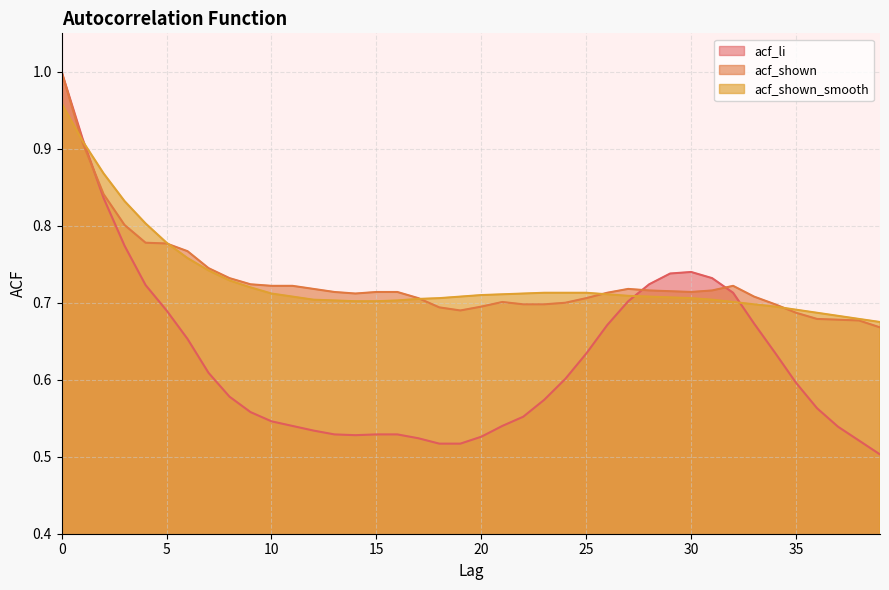

Reading left to right, extract all data points from this chart.

acf_li: 0=1.0	1=0.9	2=0.8	3=0.8	4=0.7	5=0.7	6=0.7	7=0.6	8=0.6	9=0.6	10=0.5	11=0.5	12=0.5	13=0.5	14=0.5	15=0.5	16=0.5	17=0.5	18=0.5	19=0.5	20=0.5	21=0.5	22=0.6	23=0.6	24=0.6	25=0.6	26=0.7	27=0.7	28=0.7	29=0.7	30=0.7	31=0.7	32=0.7	33=0.7	34=0.6	35=0.6	36=0.6	37=0.5	38=0.5	39=0.5
acf_shown: 0=1.0	1=0.9	2=0.8	3=0.8	4=0.8	5=0.8	6=0.8	7=0.7	8=0.7	9=0.7	10=0.7	11=0.7	12=0.7	13=0.7	14=0.7	15=0.7	16=0.7	17=0.7	18=0.7	19=0.7	20=0.7	21=0.7	22=0.7	23=0.7	24=0.7	25=0.7	26=0.7	27=0.7	28=0.7	29=0.7	30=0.7	31=0.7	32=0.7	33=0.7	34=0.7	35=0.7	36=0.7	37=0.7	38=0.7	39=0.7
acf_shown_smooth: 0=1.0	1=0.9	2=0.9	3=0.8	4=0.8	5=0.8	6=0.8	7=0.7	8=0.7	9=0.7	10=0.7	11=0.7	12=0.7	13=0.7	14=0.7	15=0.7	16=0.7	17=0.7	18=0.7	19=0.7	20=0.7	21=0.7	22=0.7	23=0.7	24=0.7	25=0.7	26=0.7	27=0.7	28=0.7	29=0.7	30=0.7	31=0.7	32=0.7	33=0.7	34=0.7	35=0.7	36=0.7	37=0.7	38=0.7	39=0.7